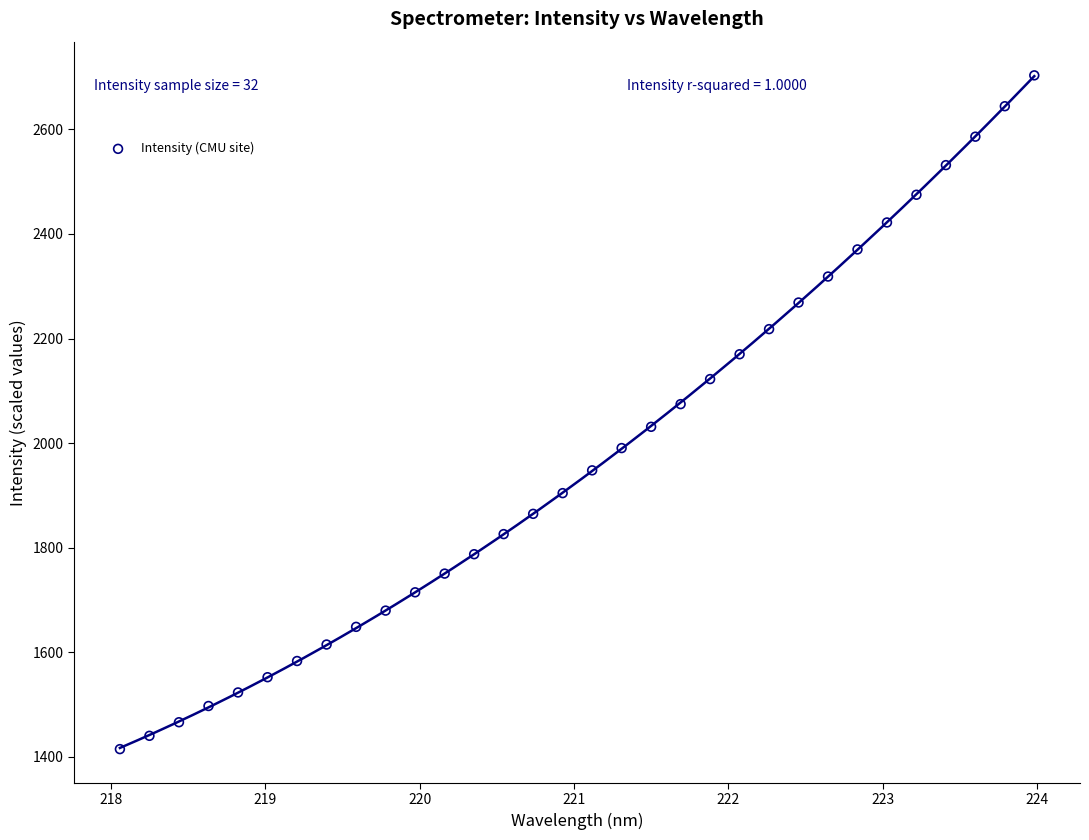

What is the range of X values (max minus min)?

5.9